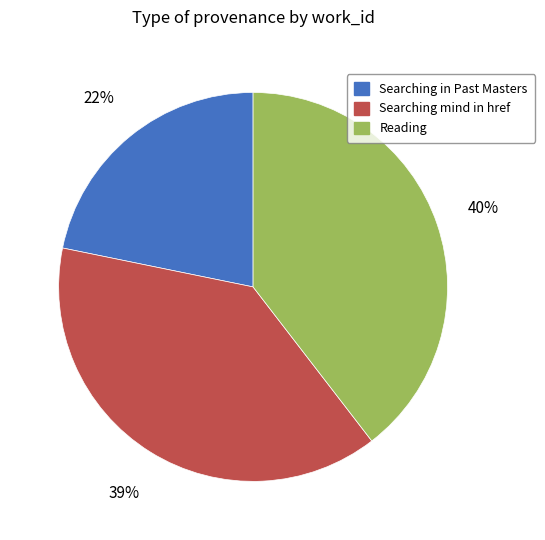

Rank the categories by value from highest to lowest.

Reading, Searching mind in href, Searching in Past Masters